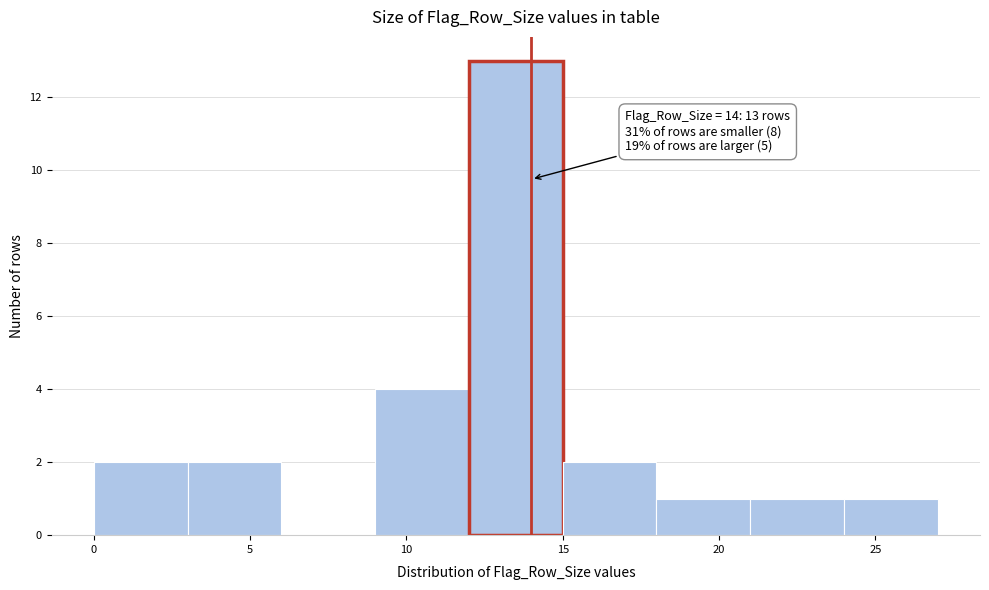

Over which range of the x-axis is the bar tallest?

12 to 15